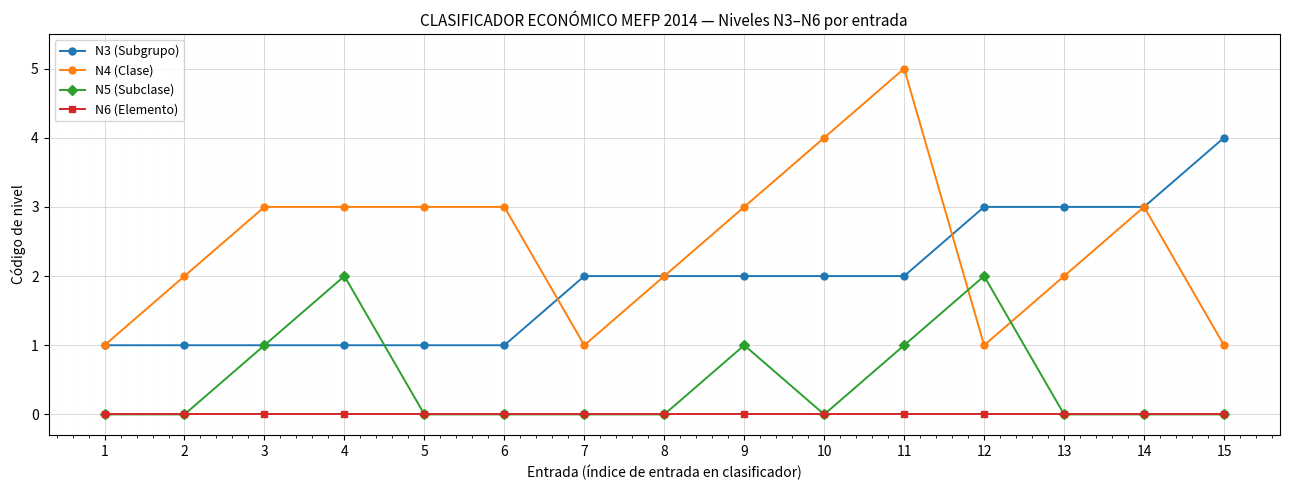

What is the average value of the N4 (Clase) series?

2